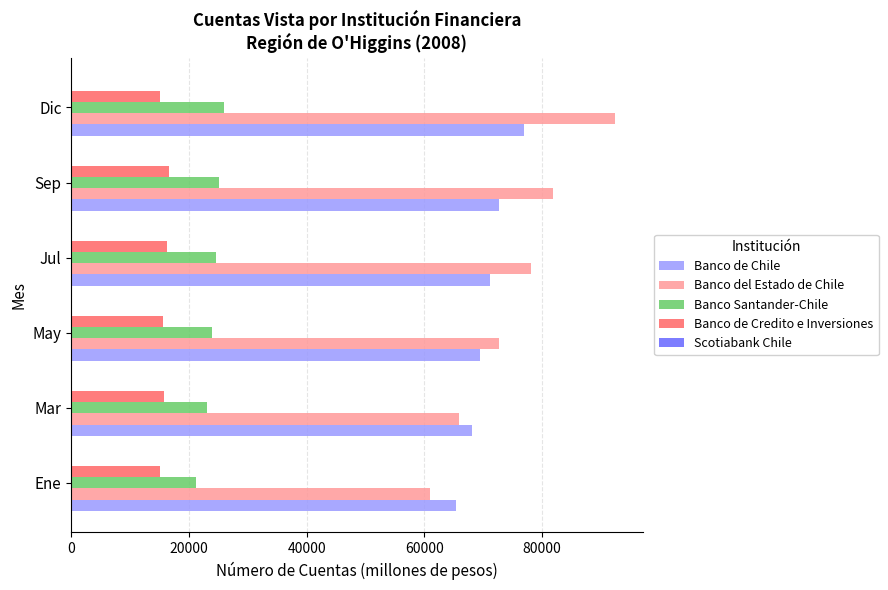

Is the value of Banco de Credito e Inversiones at Dic greater than the value of Banco del Estado de Chile at Sep?

No